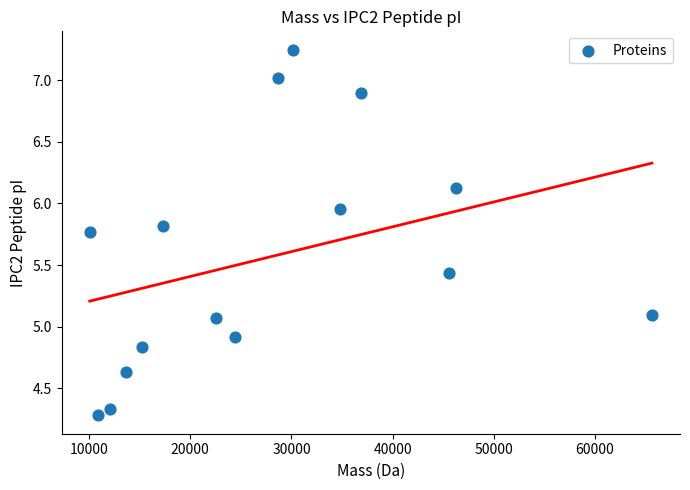

What is the range of X values (max minus min)?

55566.8